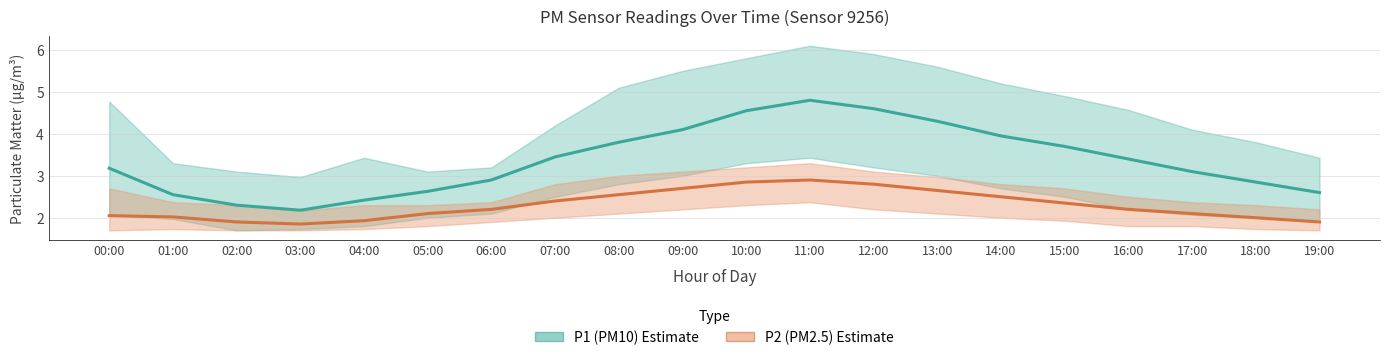

What is the sum of all P2 (PM2.5) values?

46.0